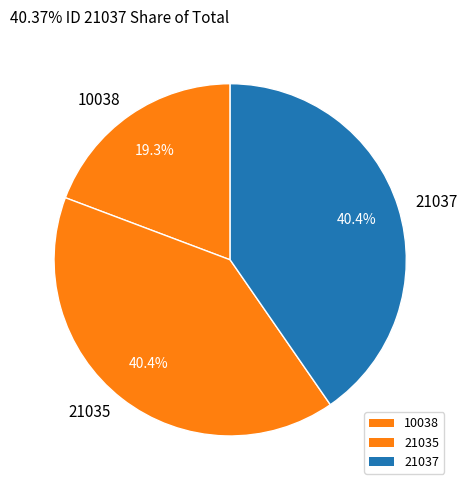

To the nearest percent, what is the difference between the largest and smallest slice percentages?

21%